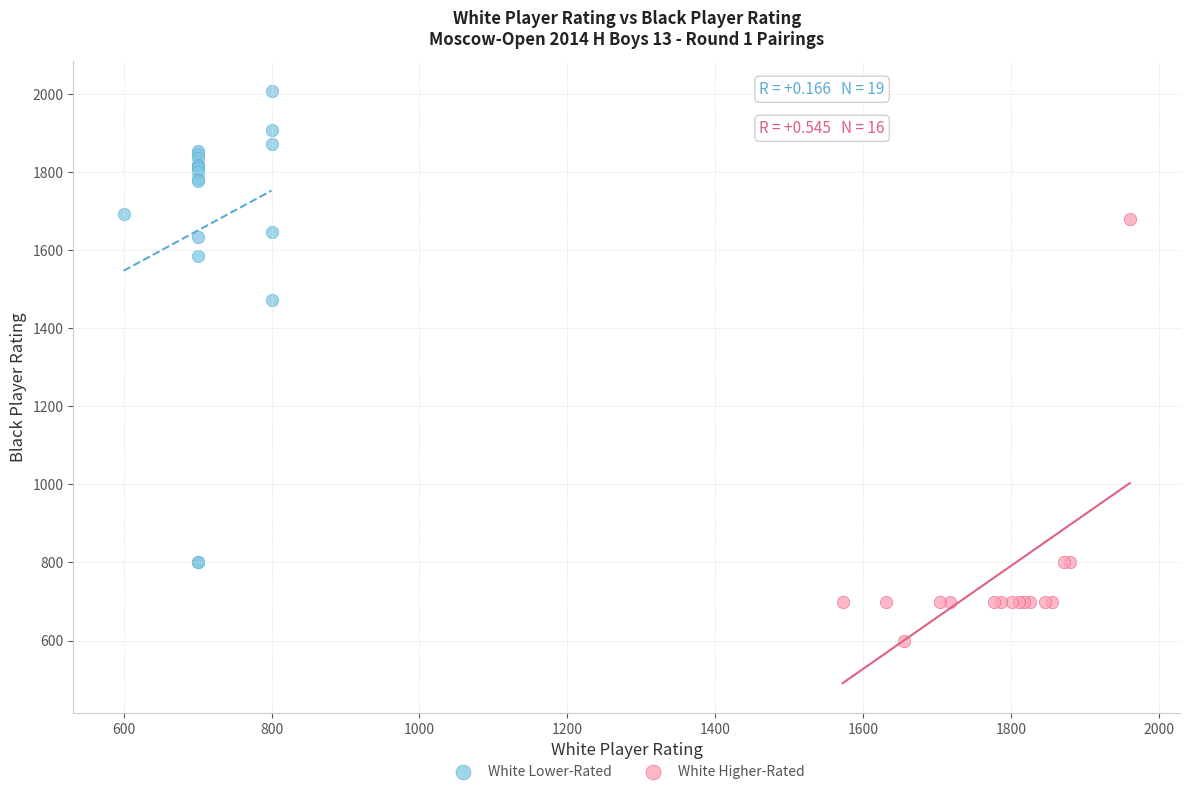

Which series contains the lowest Y value?

White Higher-Rated